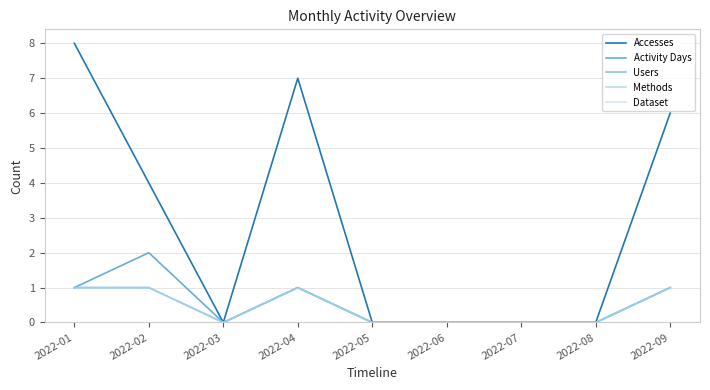

Does the chart have visible grid lines?

Yes